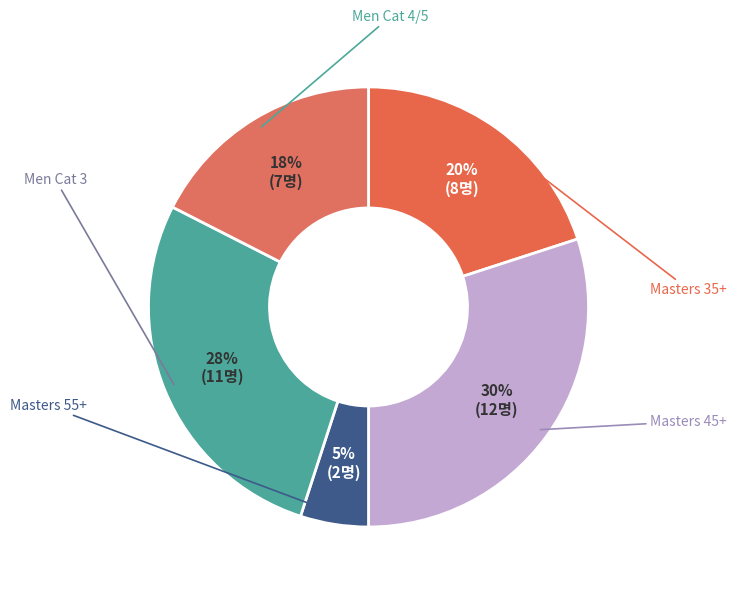

How many slices are in this pie chart?

5